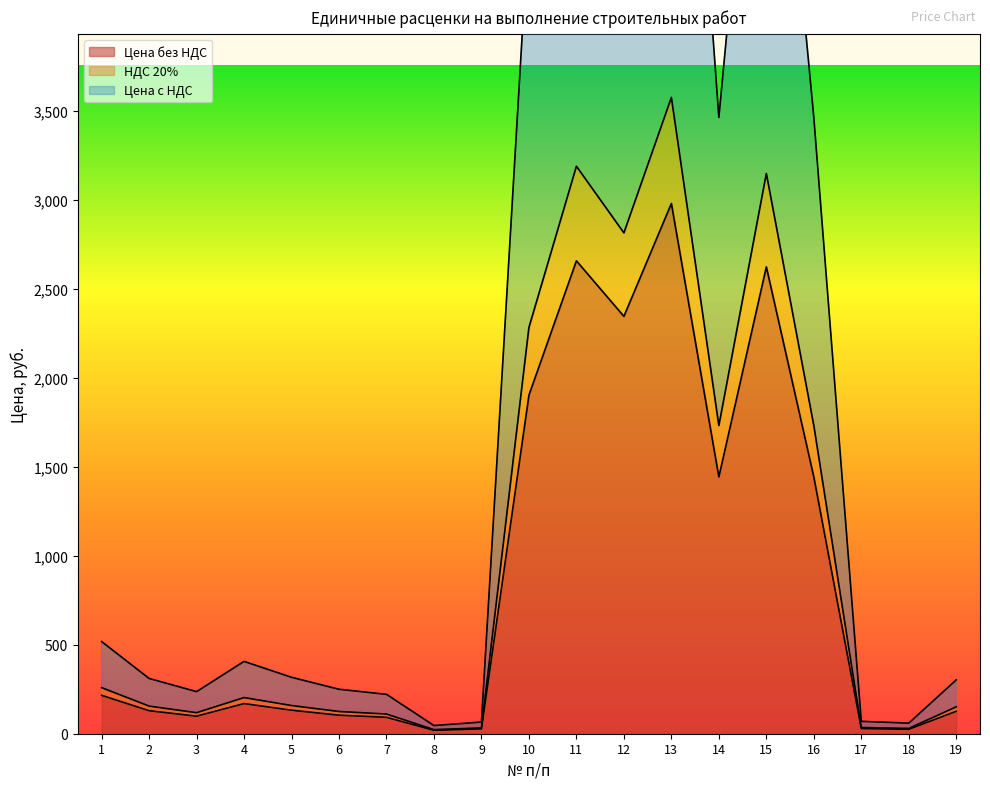

Where is Цена с НДС nearest to the value 1800?

14